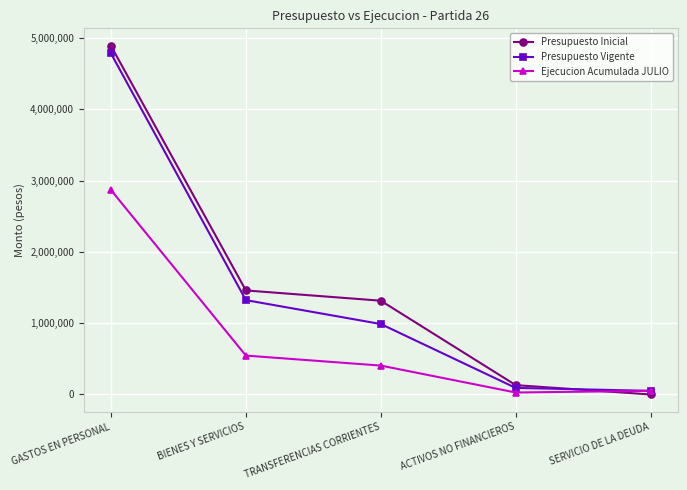

Where does the Presupuesto Vigente series first go above 988464?

GASTOS EN PERSONAL